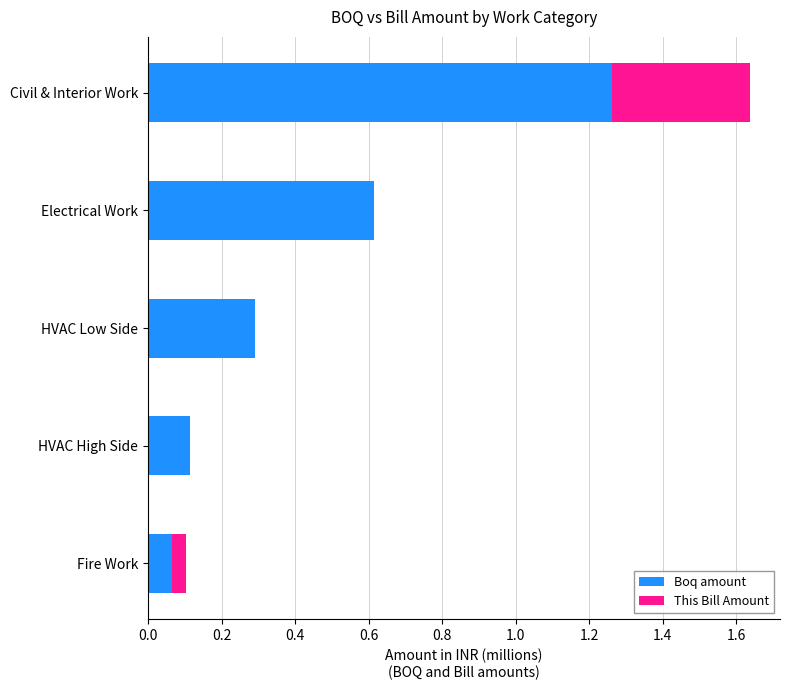

What are all the series names shown in the legend?

Boq amount, This Bill Amount